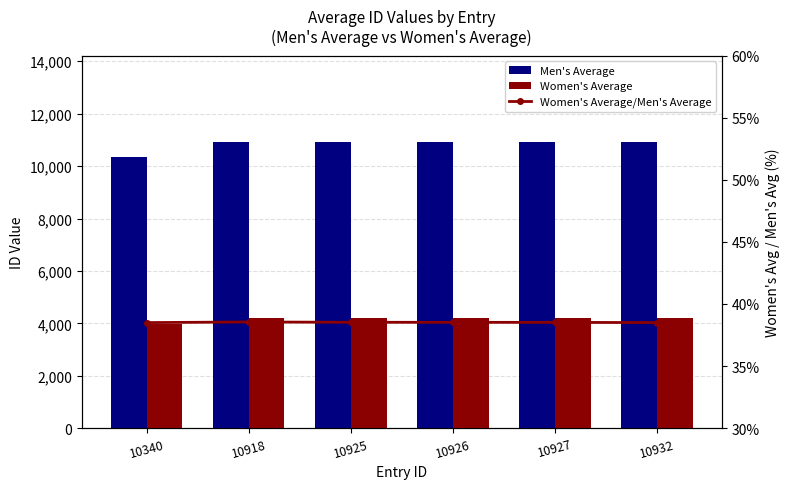

Rank the series at 10340 from lowest to highest value.

Women's Average/Men's Average, Women's Average, Men's Average